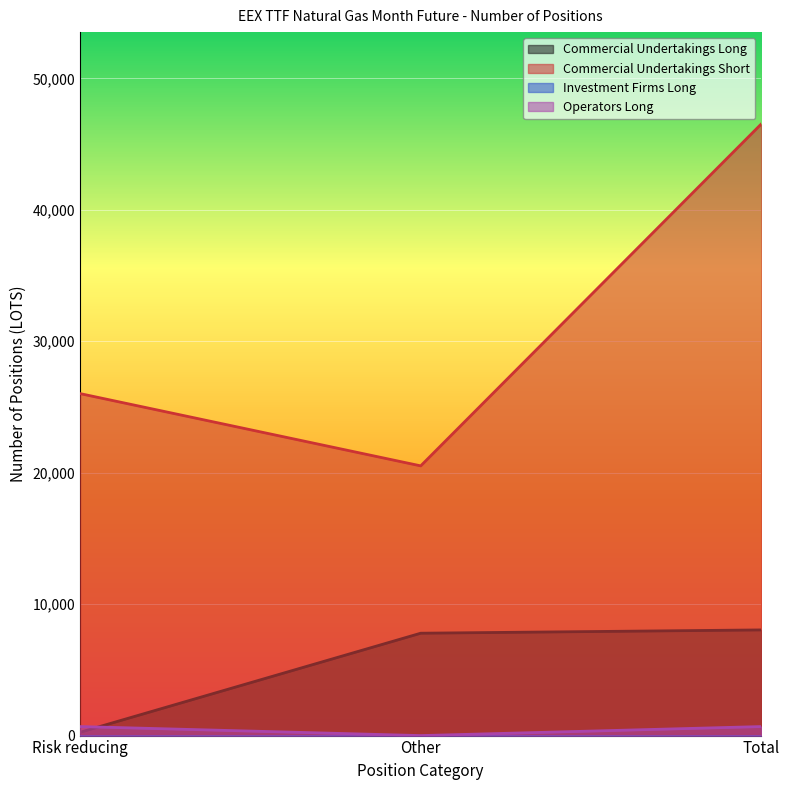

True or false: Commercial Undertakings Short has a value of 82452 at Total.

False